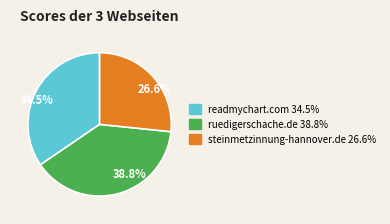

Count the number of slices in the pie.

3